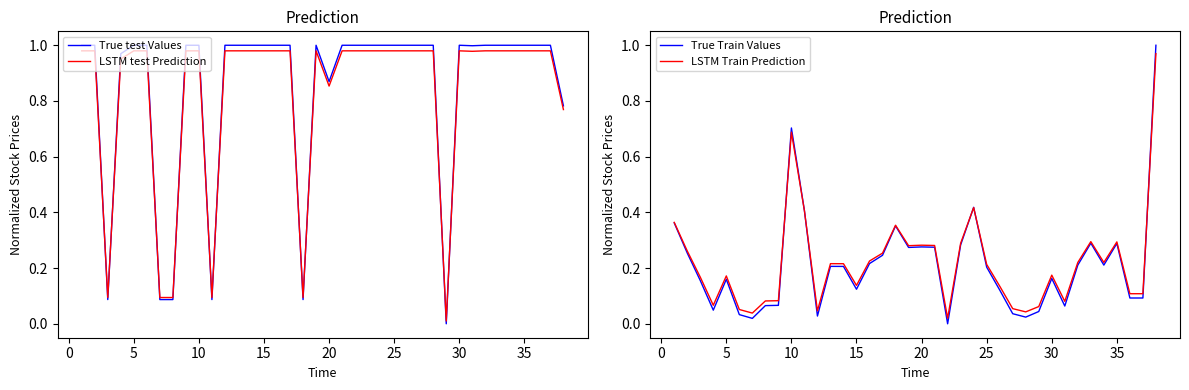

Is it true that True test Values equals 0.5 at 10?

False